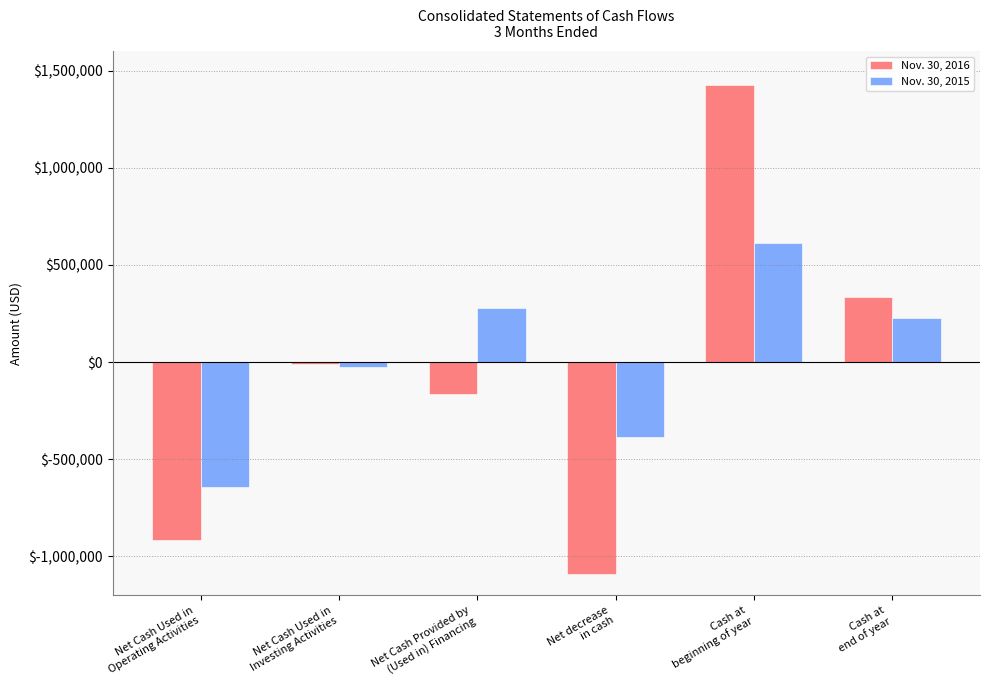

What is the sum of the Nov. 30, 2015 values at Net decrease
in cash and Net Cash Provided by
(Used in) Financing?

-104560